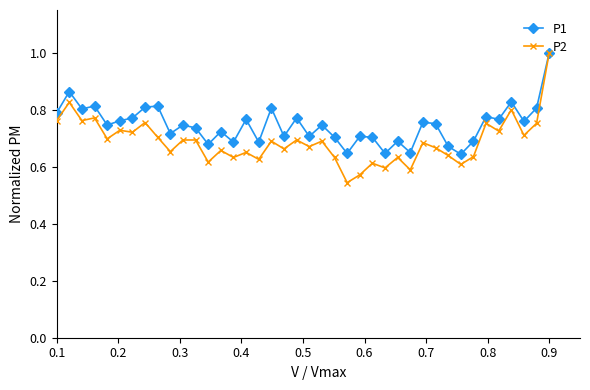

What is the maximum value for P2?

1.0